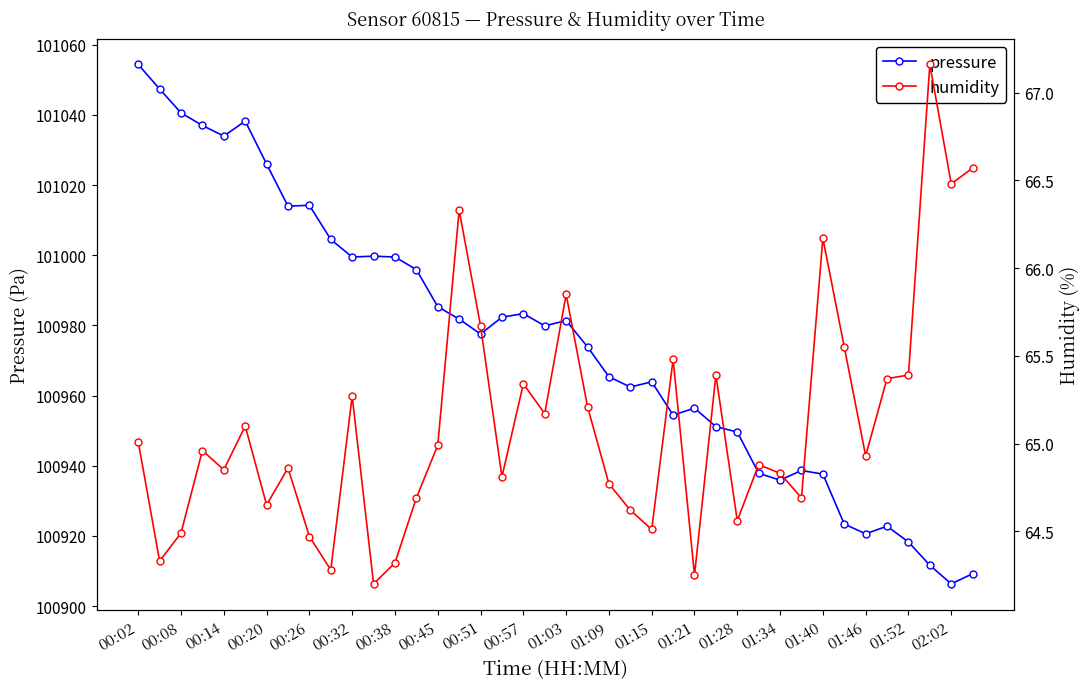

The pressure series shows 101034.0 at 00:14. True or false?

True